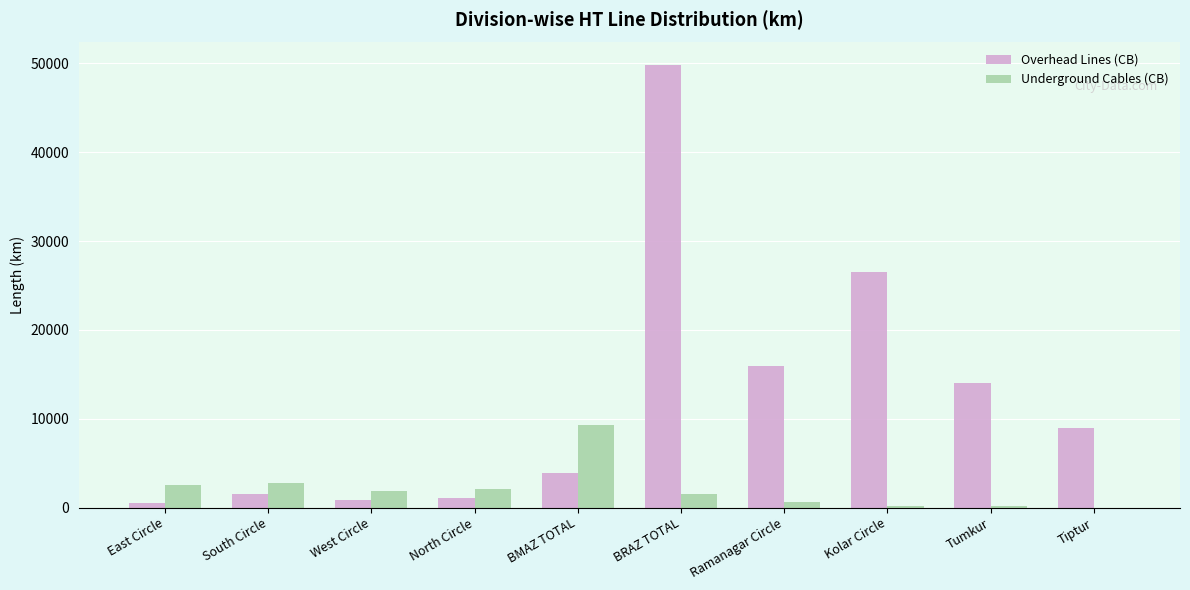

What is the sum of the Underground Cables (CB) values at Tiptur and Ramanagar Circle?

587.9